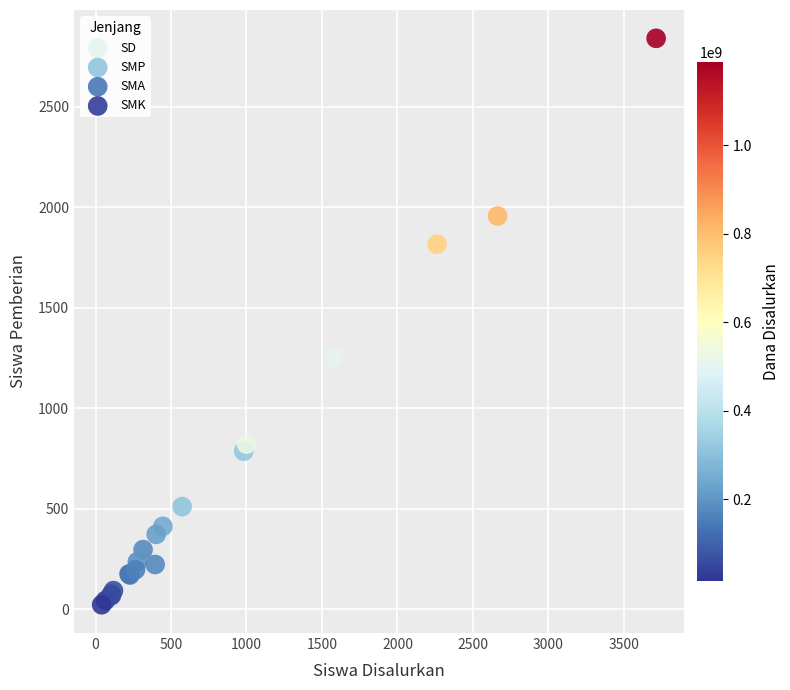

Which series reaches the maximum Y coordinate?

SD